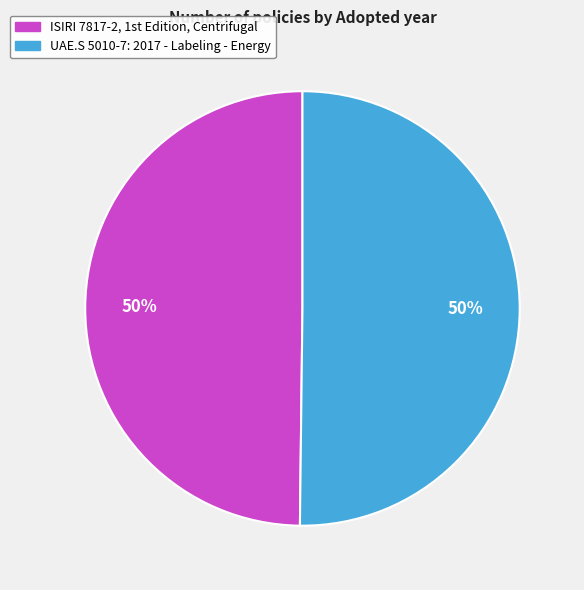

Count the number of slices in the pie.

2